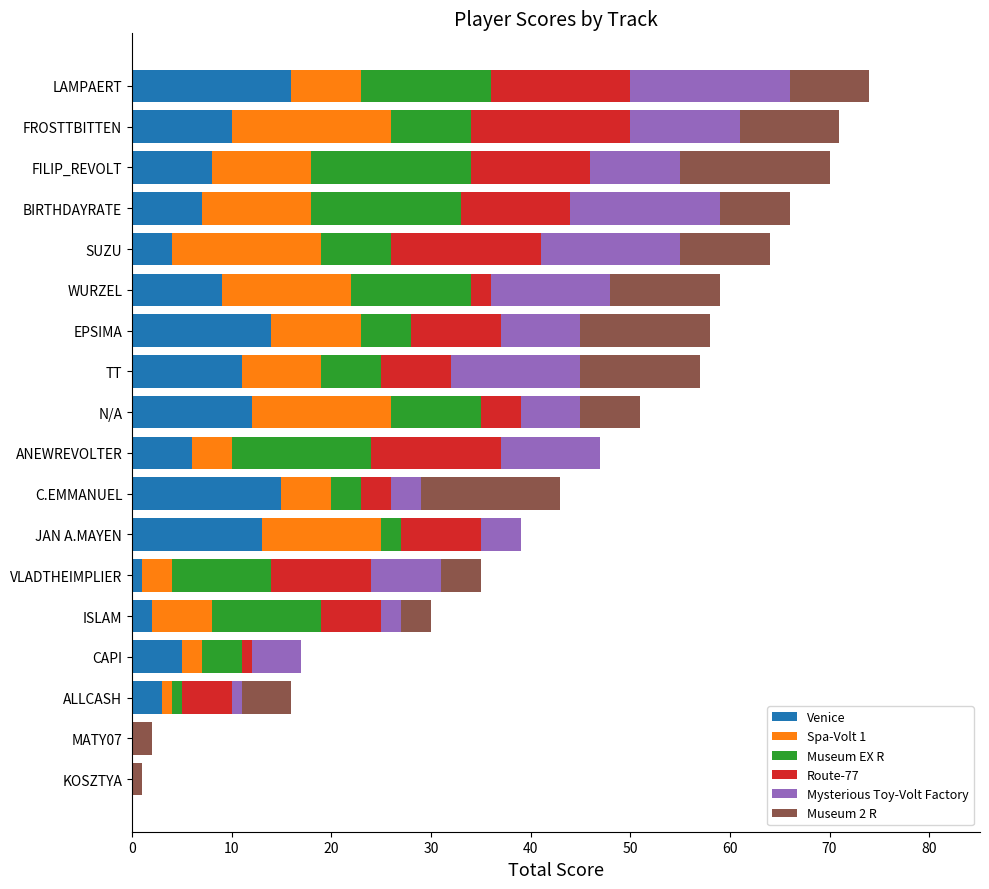

What is the sum of all Venice values?

136